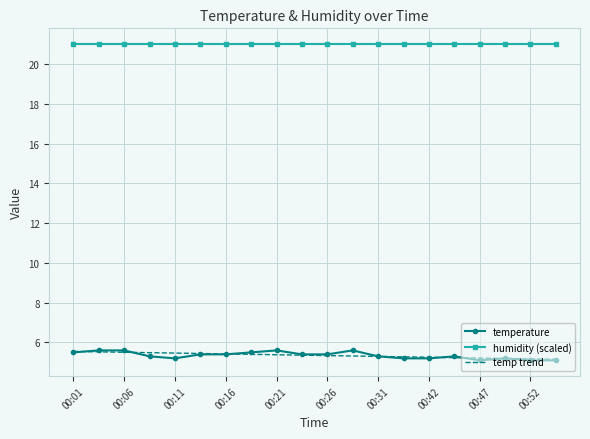

Which series has the largest range (max minus min)?

temperature